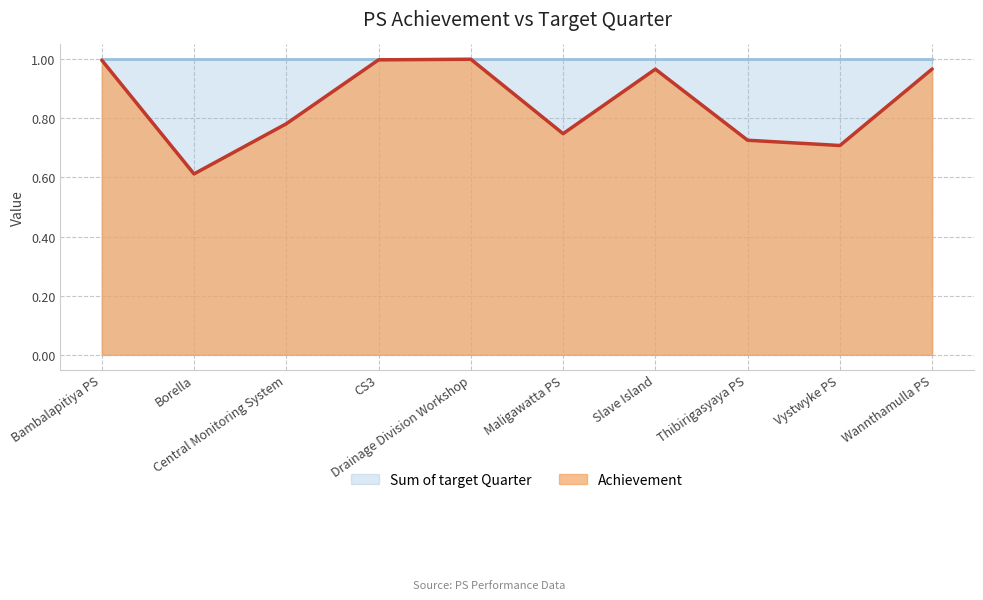

Reading right to left, transcribe all the data shown in this chart.

1.0	0.7	0.7	1.0	0.7	1.0	1.0	0.8	0.6	1.0